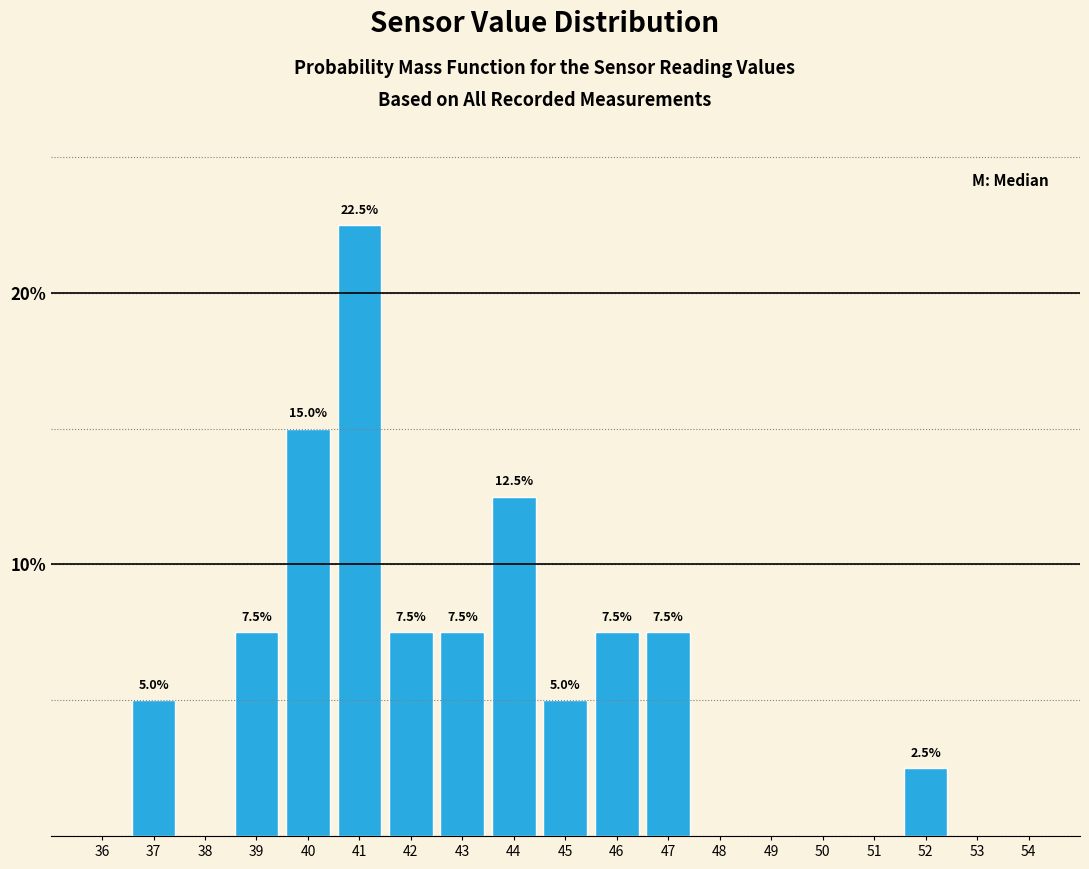

Reading left to right, extract all data points from this chart.

36=0.0	37=5.0	38=0.0	39=7.5	40=15.0	41=22.5	42=7.5	43=7.5	44=12.5	45=5.0	46=7.5	47=7.5	48=0.0	49=0.0	50=0.0	51=0.0	52=2.5	53=0.0	54=0.0